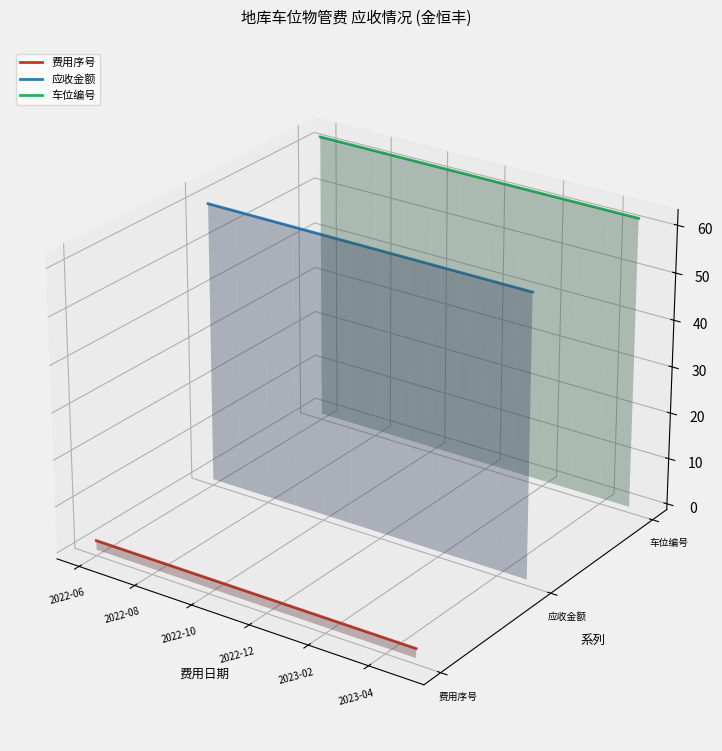

Is it true that 费用序号 equals -0.1 at 2022-10?

False